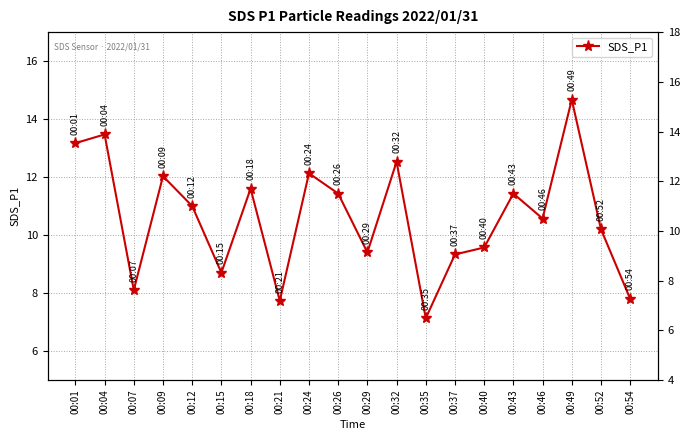

Where is the first local maximum?

00:04